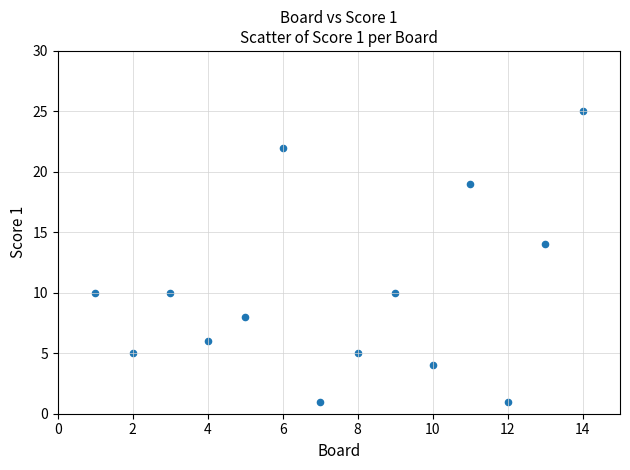

What is the range of X values (max minus min)?

13